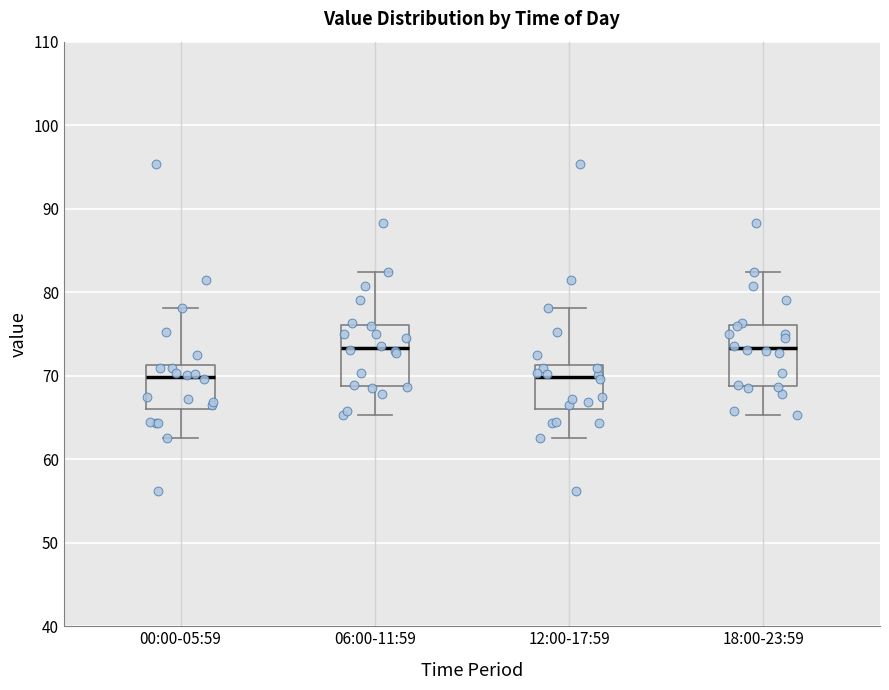

Reading left to right, transcribe this box plot: for each box, give where its median line is, the range the box spans, and where its two whiskers end, as read against the y-axis. The values are not printed on the chart, so give them approximately, as read against the axis.

00:00-05:59: median 70, box 66 to 71, whiskers 63 to 78
06:00-11:59: median 73, box 69 to 76, whiskers 65 to 82
12:00-17:59: median 70, box 66 to 71, whiskers 63 to 78
18:00-23:59: median 73, box 69 to 76, whiskers 65 to 82